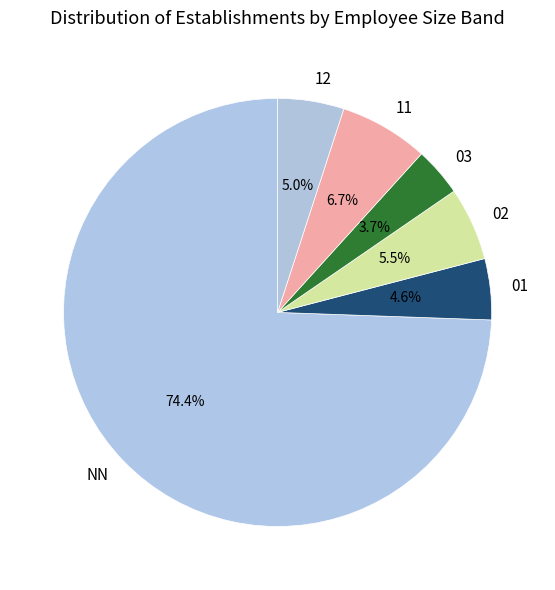

Which slice is the largest?

NN